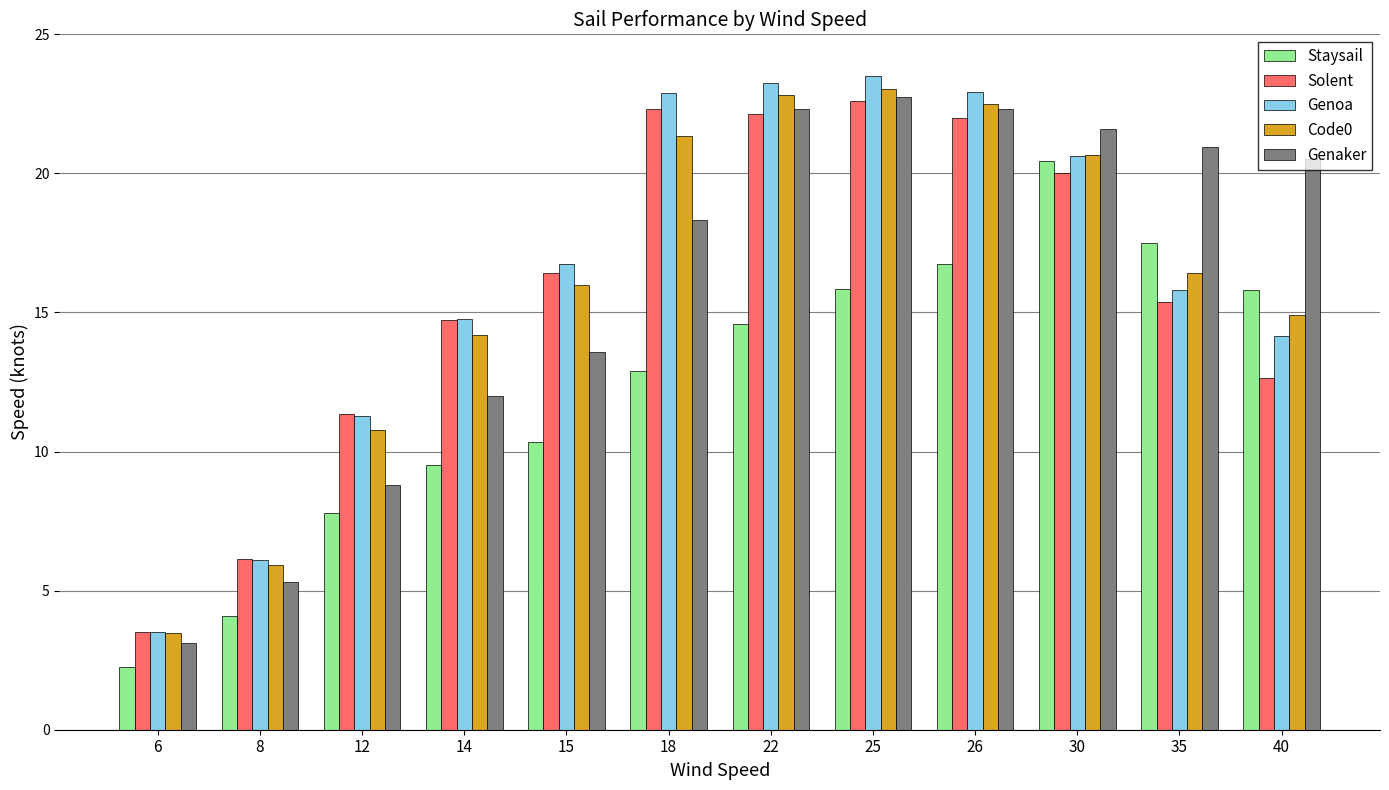

At which category is the sum across all series the highest?

25